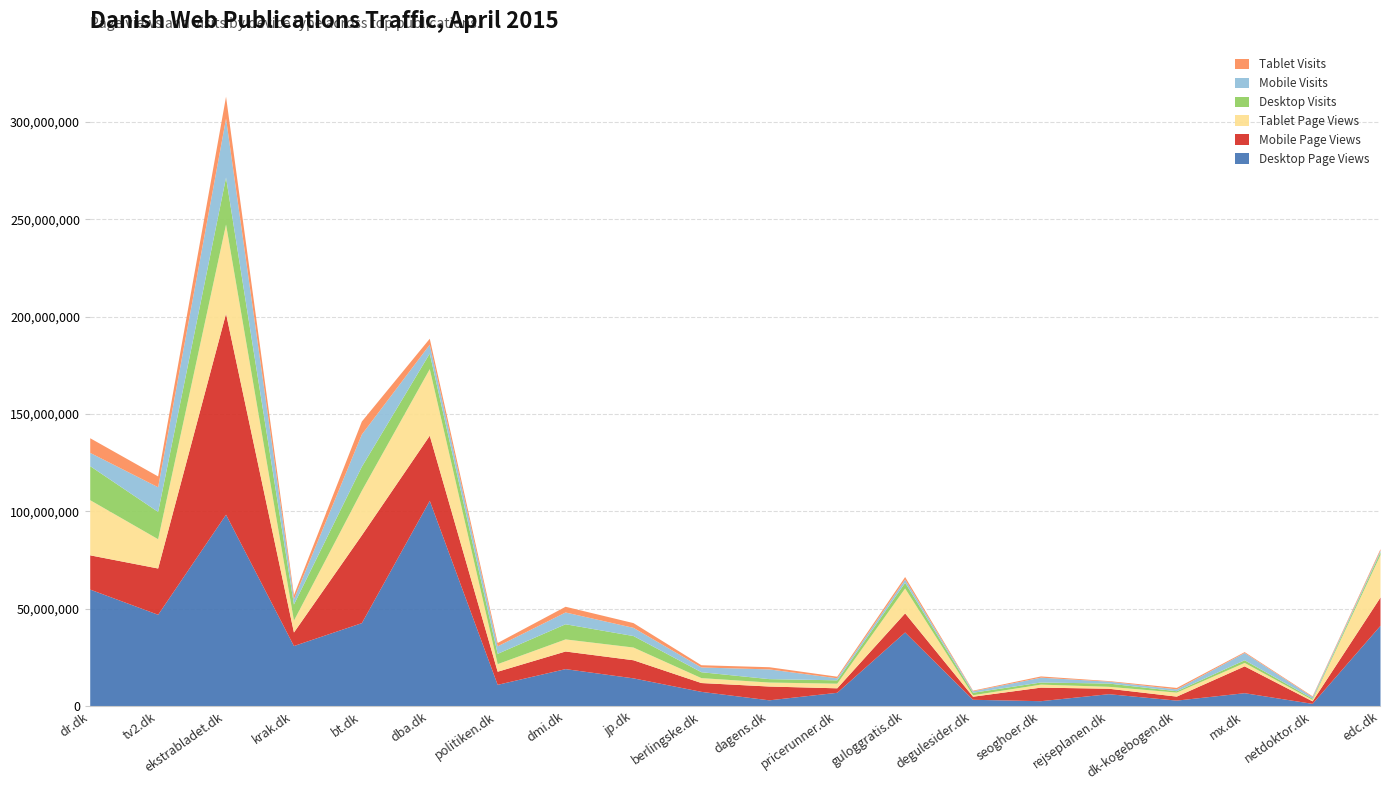

What are all the series names shown in the legend?

Tablet Visits, Mobile Visits, Desktop Visits, Tablet Page Views, Mobile Page Views, Desktop Page Views